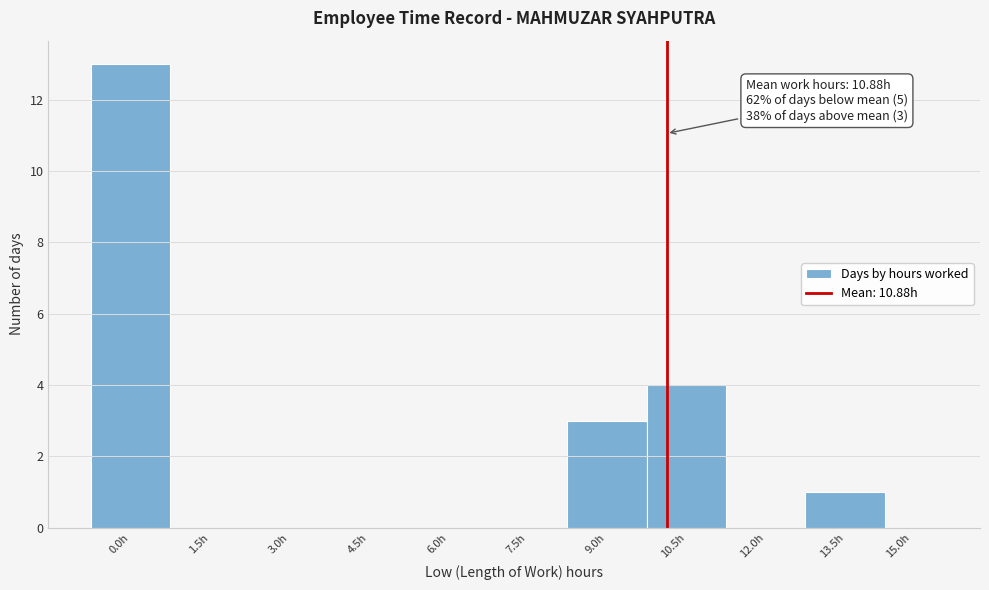

Reading left to right, transcribe all the data shown in this chart.

0.0h=13	1.5h=0	3.0h=0	4.5h=0	6.0h=0	7.5h=0	9.0h=3	10.5h=4	12.0h=0	13.5h=1	15.0h=0